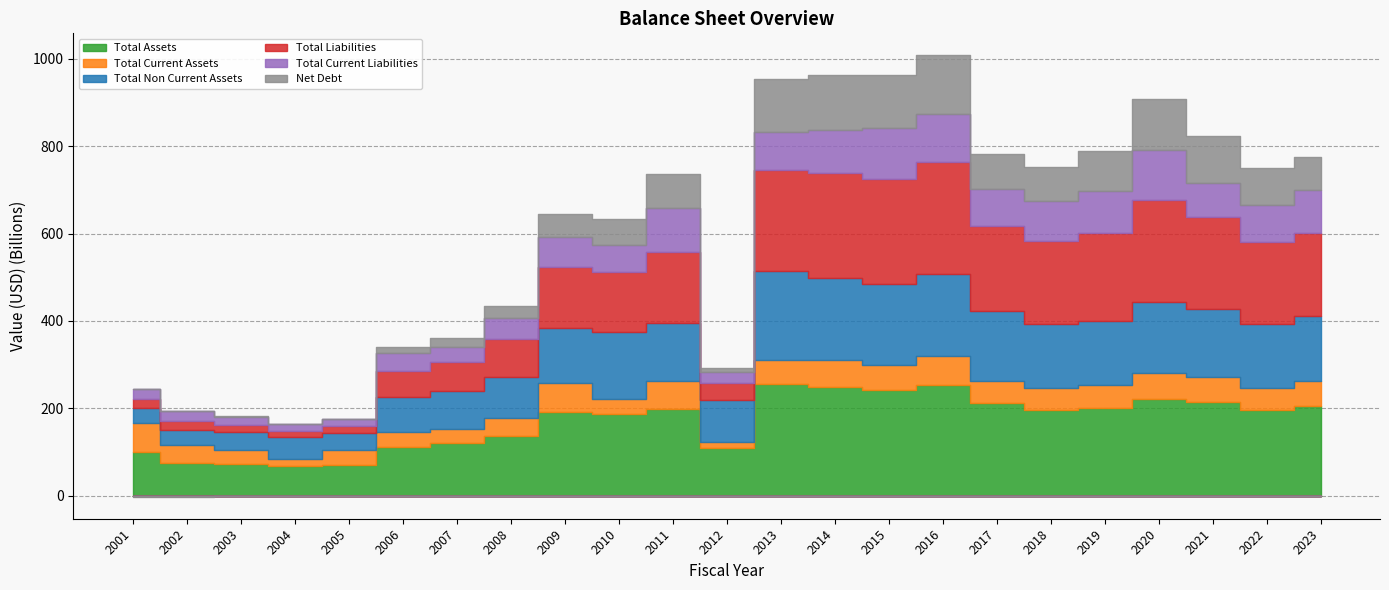

Which series has the largest range (max minus min)?

Total Liabilities